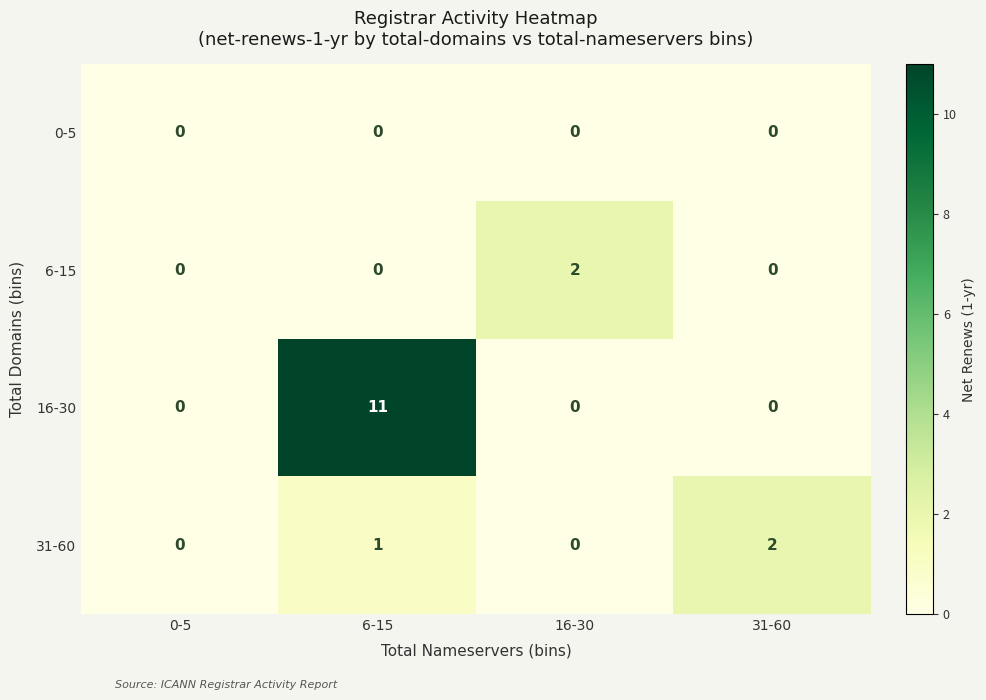

Is it true that 16-30 equals 11 at 6-15?

True